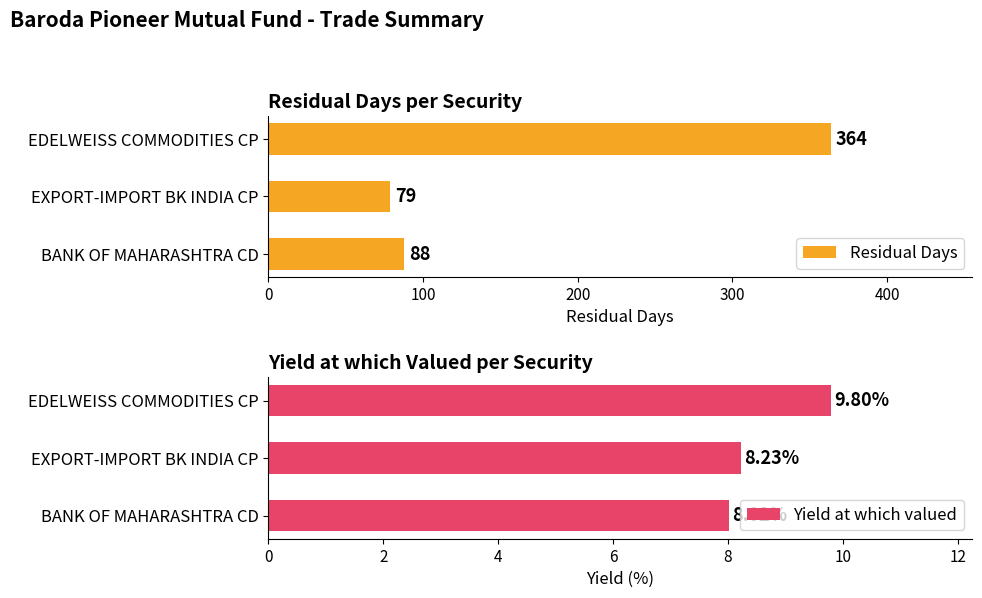

Is it true that Residual Days equals 104.7 at EDELWEISS COMMODITIES CP?

False